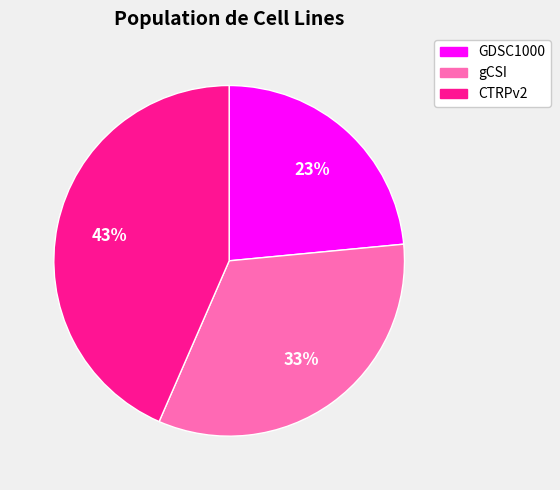

Between GDSC1000 and gCSI, which is larger?

gCSI